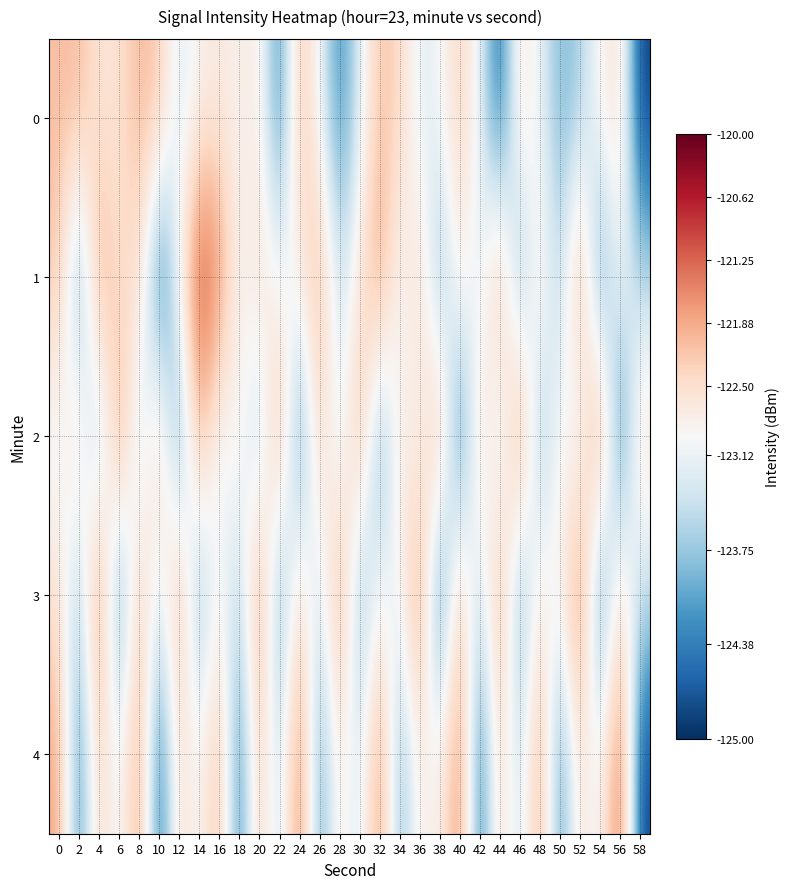

Reading right to left, list all the values displayed in this chart.

0: 58=-124.9	56=-122.5	54=-122.9	52=-123.7	50=-123.9	48=-123.1	46=-122.6	44=-124.7	42=-123.1	40=-122.3	38=-123.1	36=-123.3	34=-122.4	32=-122.1	30=-123.3	28=-124.4	26=-123.1	24=-122.1	22=-124.5	20=-122.7	18=-122.9	16=-122.7	14=-122.9	12=-123.4	10=-122.2	8=-122.0	6=-122.6	4=-122.6	2=-122.0	0=-122.1
1: 58=-123.6	56=-122.9	54=-124.5	52=-121.7	50=-123.8	48=-122.5	46=-124.2	44=-121.8	42=-123.4	40=-122.6	38=-124.1	36=-122.3	34=-123.2	32=-121.6	30=-122.7	28=-123.5	26=-121.9	24=-122.8	22=-123.1	20=-122.5	18=-123.1	16=-121.5	14=-120.8	12=-123.0	10=-124.9	8=-122.3	6=-122.6	4=-121.7	2=-124.4	0=-122.1
2: 58=-122.5	56=-124.7	54=-121.3	52=-123.4	50=-122.8	48=-124.0	46=-121.4	44=-123.6	42=-122.3	40=-124.8	38=-121.7	36=-123.1	34=-122.6	32=-124.3	30=-121.8	28=-123.5	26=-122.2	24=-124.6	22=-121.6	20=-123.9	18=-122.7	16=-123.3	14=-121.9	12=-124.4	10=-122.1	8=-123.7	6=-121.5	4=-124.1	2=-122.4	0=-123.2
3: 58=-123.5	56=-122.4	54=-124.7	52=-121.2	50=-123.1	48=-122.6	46=-124.3	44=-121.7	42=-123.7	40=-122.0	38=-124.9	36=-121.4	34=-123.2	32=-122.9	30=-124.1	28=-121.6	26=-123.6	24=-122.3	22=-124.4	20=-121.5	18=-123.8	16=-122.7	14=-124.2	12=-121.8	10=-123.4	8=-122.1	6=-124.6	4=-121.3	2=-123.9	0=-122.5
4: 58=-124.9	56=-121.1	54=-123.2	52=-122.5	50=-124.4	48=-121.7	46=-123.6	44=-122.3	42=-124.7	40=-121.4	38=-123.0	36=-122.7	34=-124.1	32=-121.5	30=-123.5	28=-122.6	26=-124.3	24=-121.3	22=-123.7	20=-122.1	18=-124.6	16=-121.9	14=-123.1	12=-122.4	10=-124.8	8=-121.6	6=-123.3	4=-122.2	2=-124.5	0=-121.8